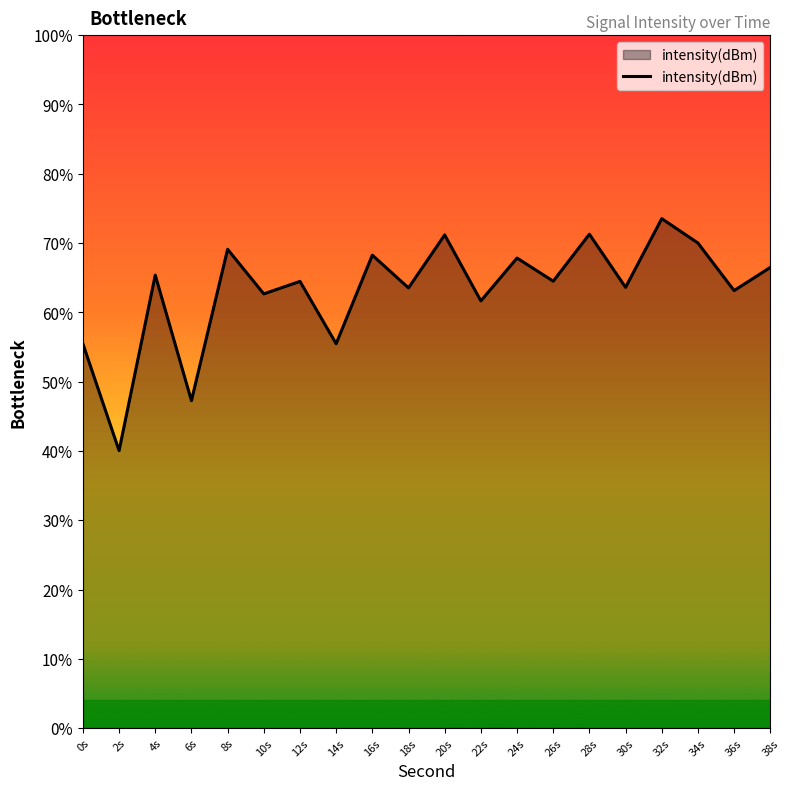

Does the chart display data point markers on the line(s)?

No